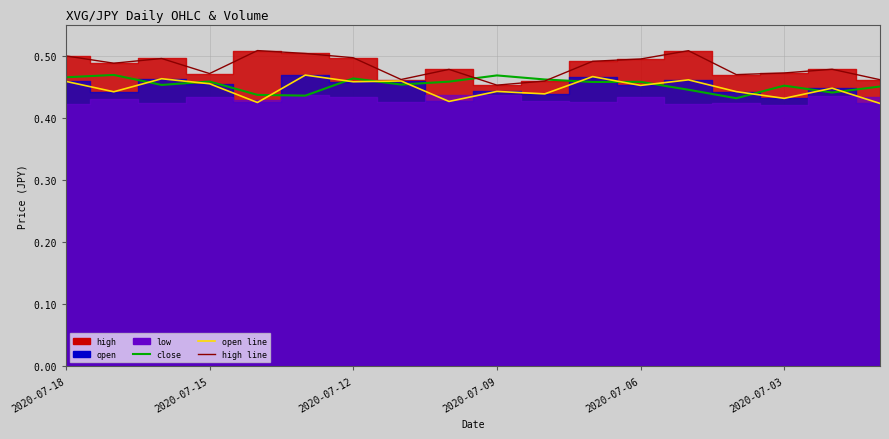

Does the chart have visible grid lines?

Yes